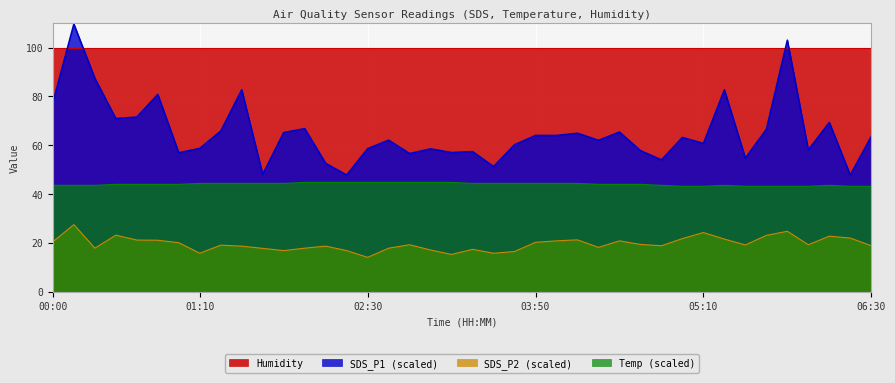

How many lines are shown in the chart?

4